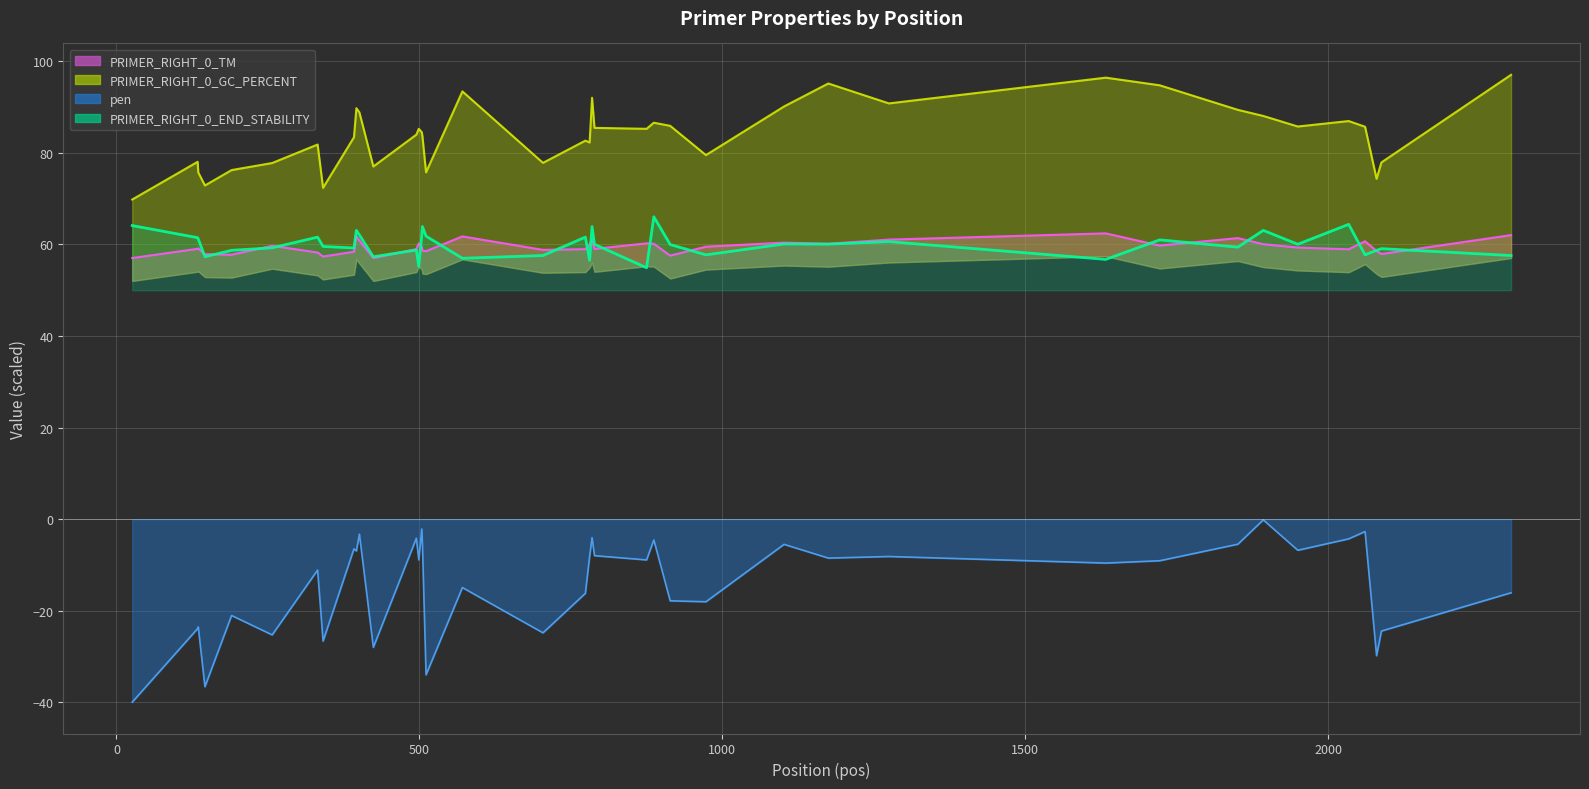

At which label is PRIMER_RIGHT_0_END_STABILITY closest to 60?

789